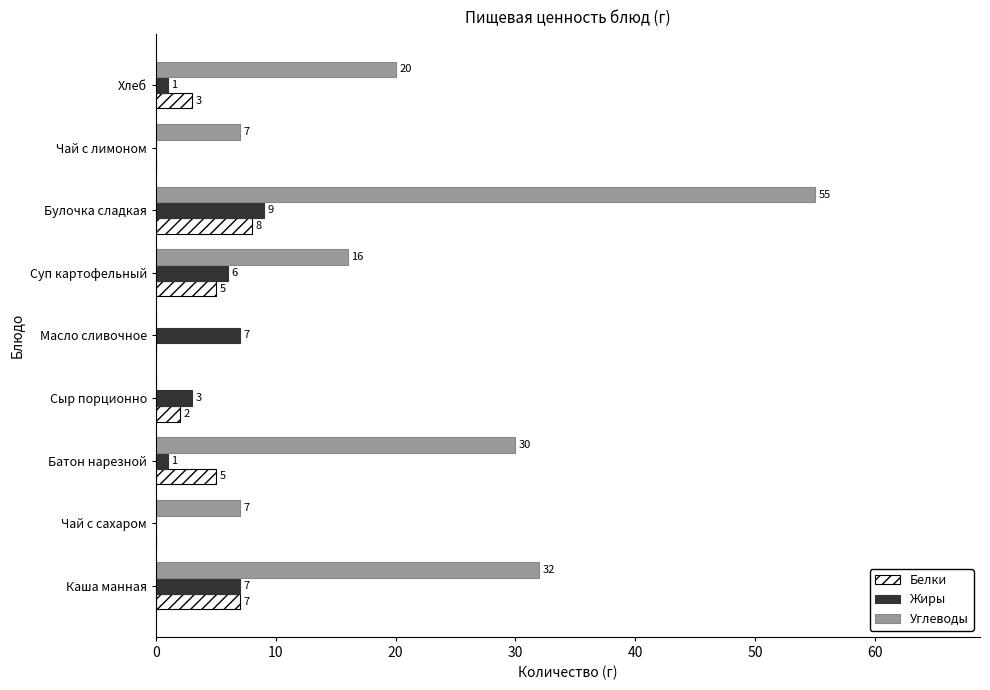

Where is Жиры nearest to the value 4?

Сыр порционно